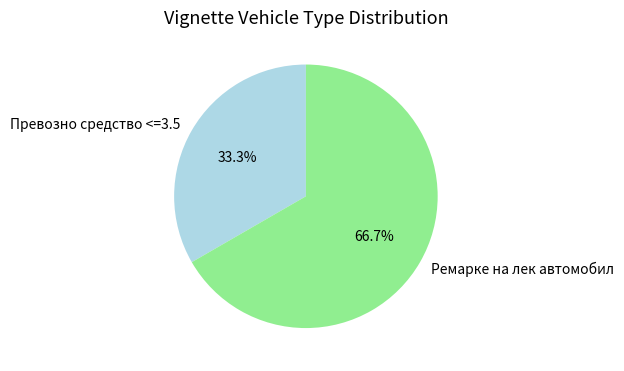

Rank the categories by value from highest to lowest.

Ремарке на лек автомобил, Превозно средство <=3.5